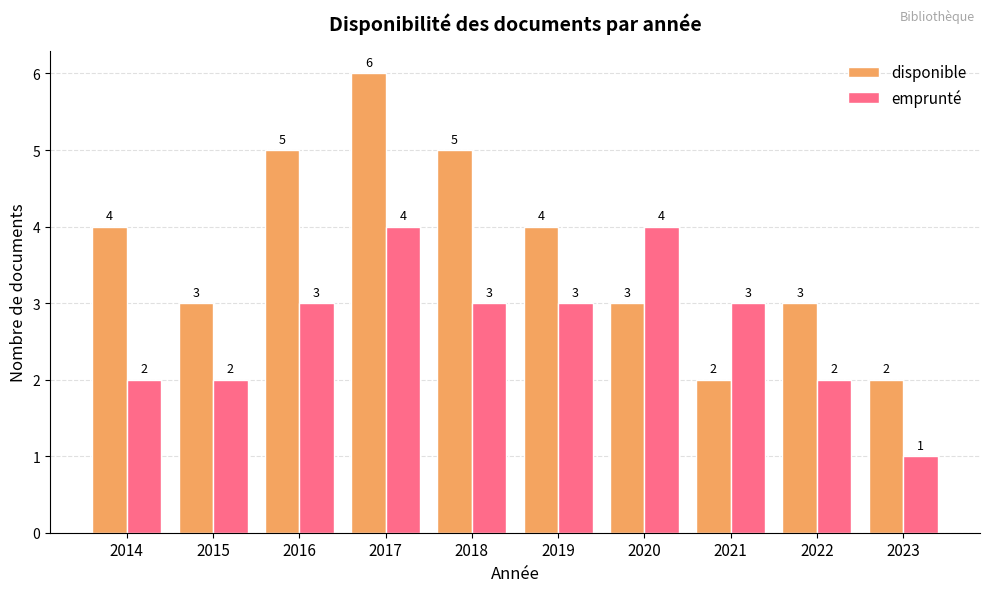

How many categories are shown in the chart?

10